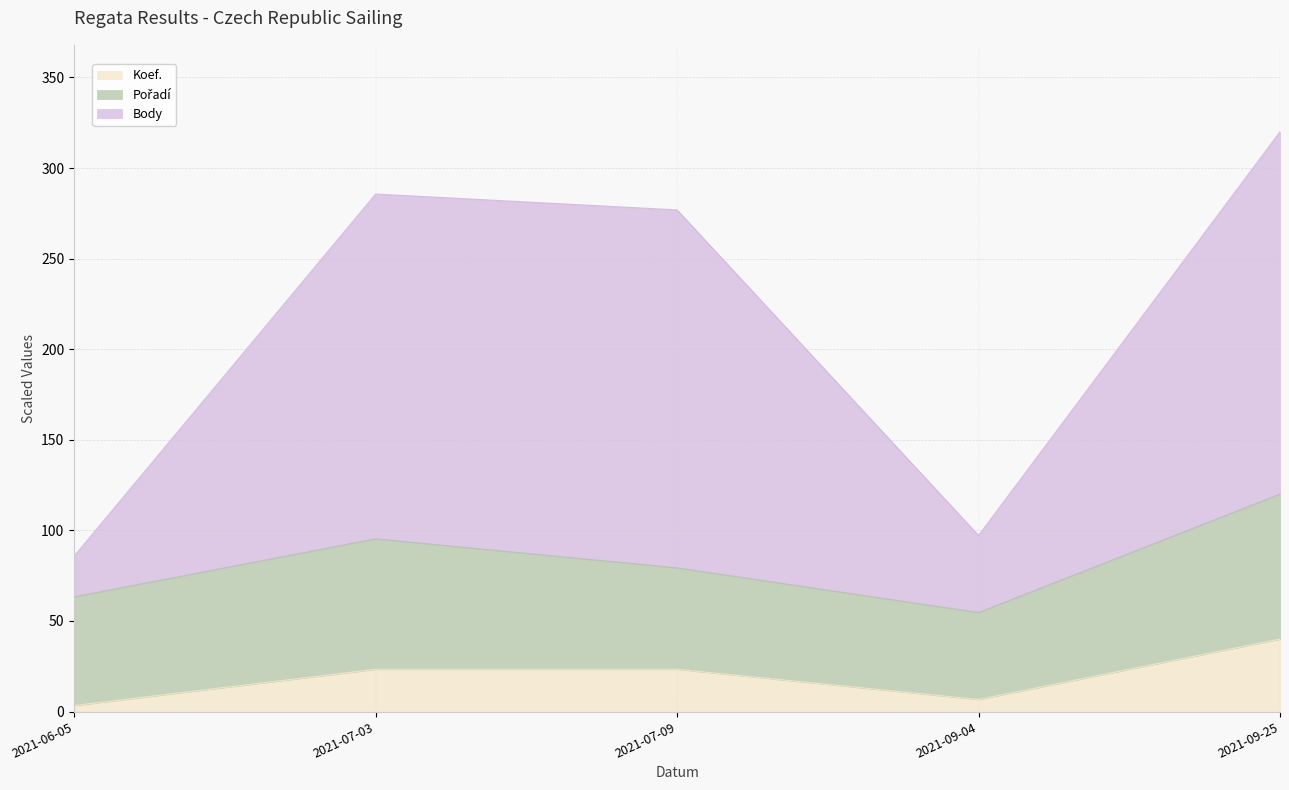

What is the highest value of the Koef. series?

40.0